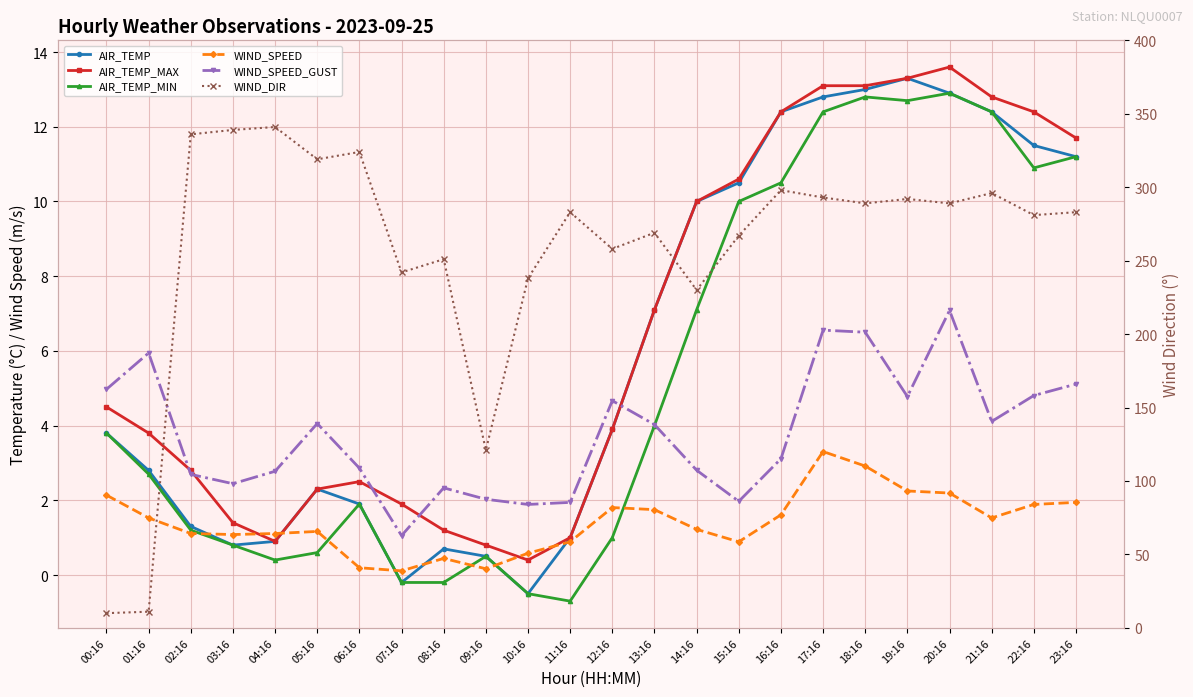

Rank the categories by AIR_TEMP value from lowest to highest.

10:16, 07:16, 09:16, 08:16, 03:16, 04:16, 11:16, 02:16, 06:16, 05:16, 01:16, 00:16, 12:16, 13:16, 14:16, 15:16, 23:16, 22:16, 16:16, 21:16, 17:16, 20:16, 18:16, 19:16